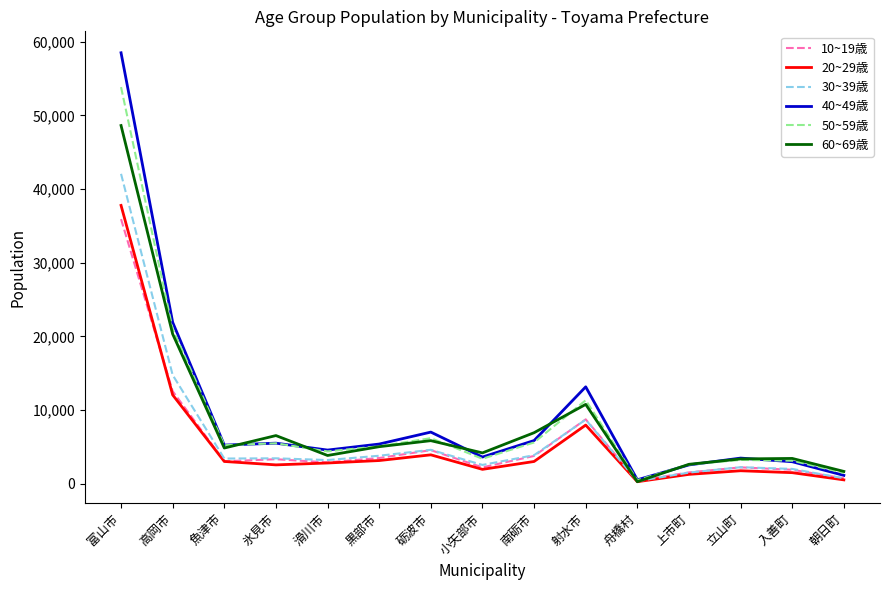

At which category does the chart reach its peak across all series?

富山市